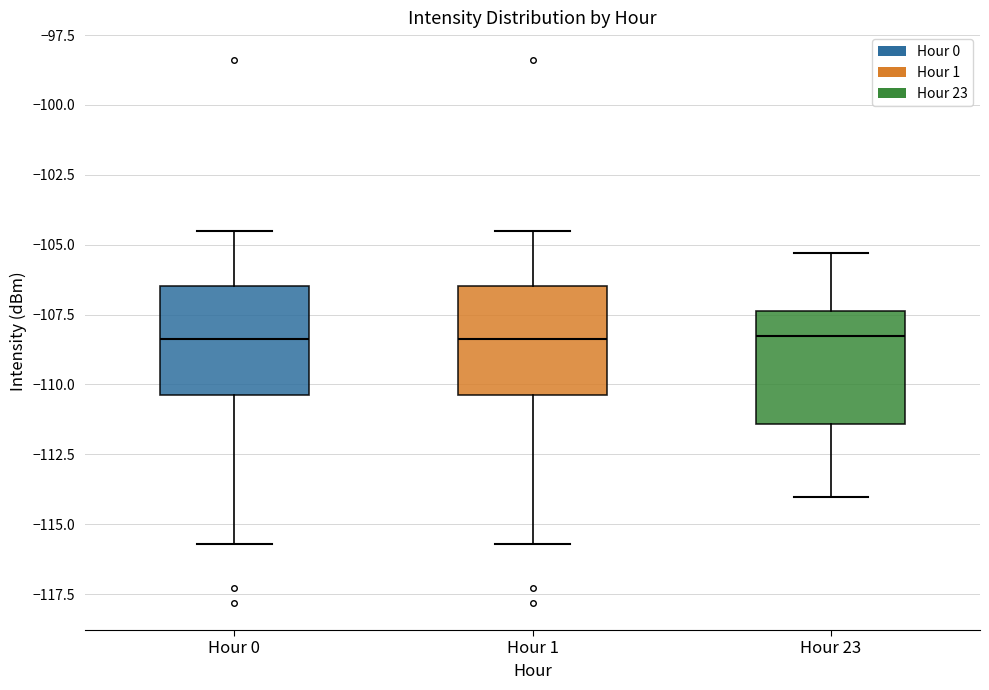

Reading left to right, transcribe this box plot: for each box, give where its median line is, the range the box spans, and where its two whiskers end, as read against the y-axis. The values are not printed on the chart, so give them approximately, as read against the axis.

Hour 0: median -108.5, box -110.5 to -106.5, whiskers -115.5 to -104.5
Hour 1: median -108.5, box -110.5 to -106.5, whiskers -115.5 to -104.5
Hour 23: median -108.5, box -111.5 to -107.5, whiskers -114.0 to -105.5